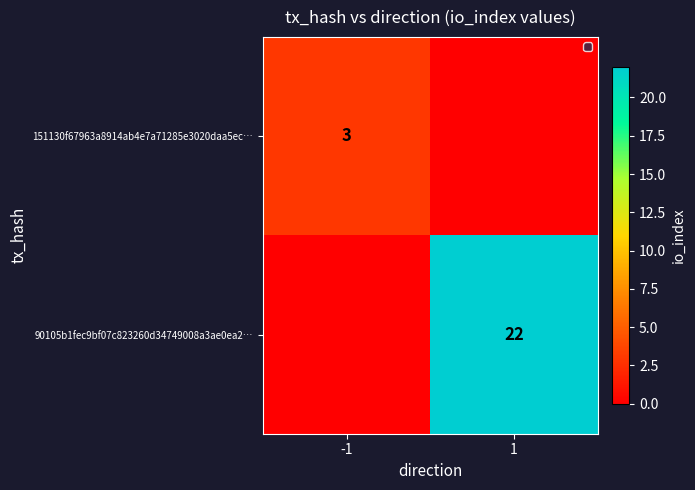

True or false: 151130f67963a8914ab4e7a71285e3020daa5ec… has a value of 1 at -1.

False